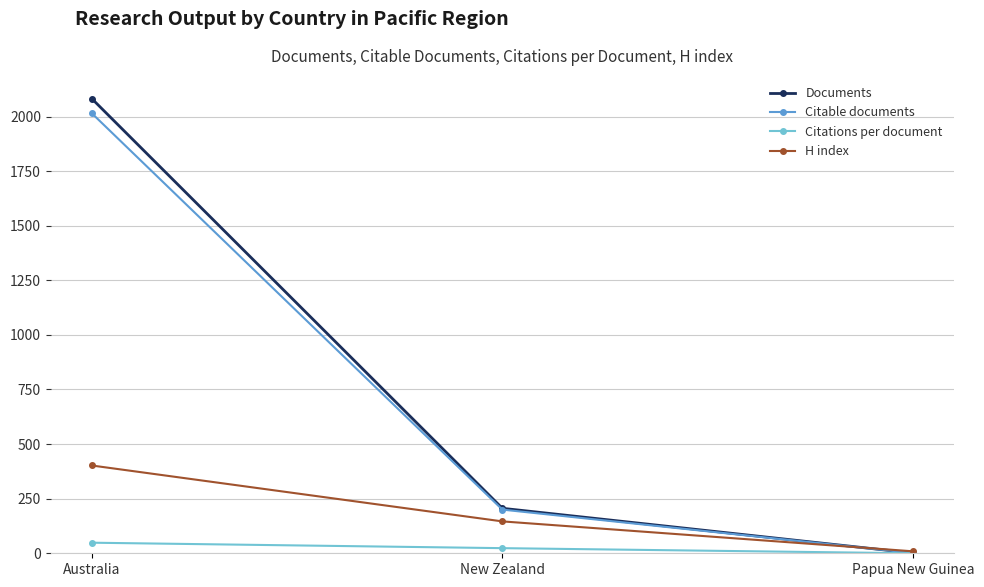

Which series has the widest spread of values?

Documents